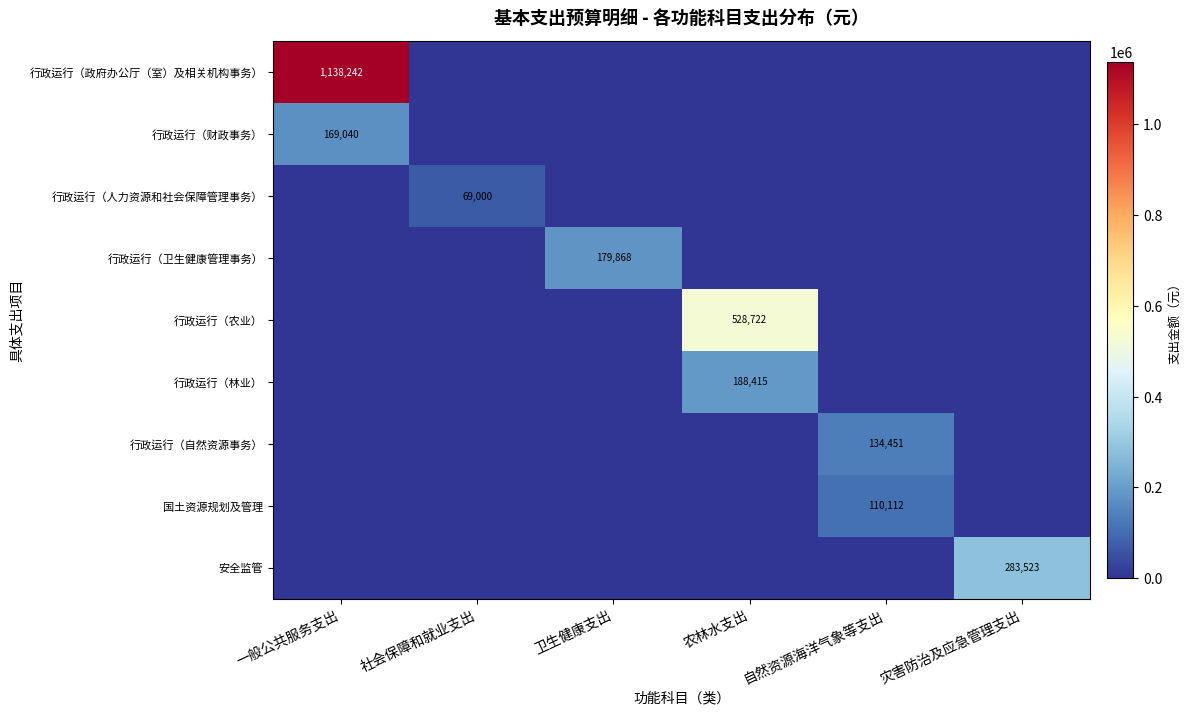

The 国土资源规划及管理 series shows 110112 at 自然资源海洋气象等支出. True or false?

True